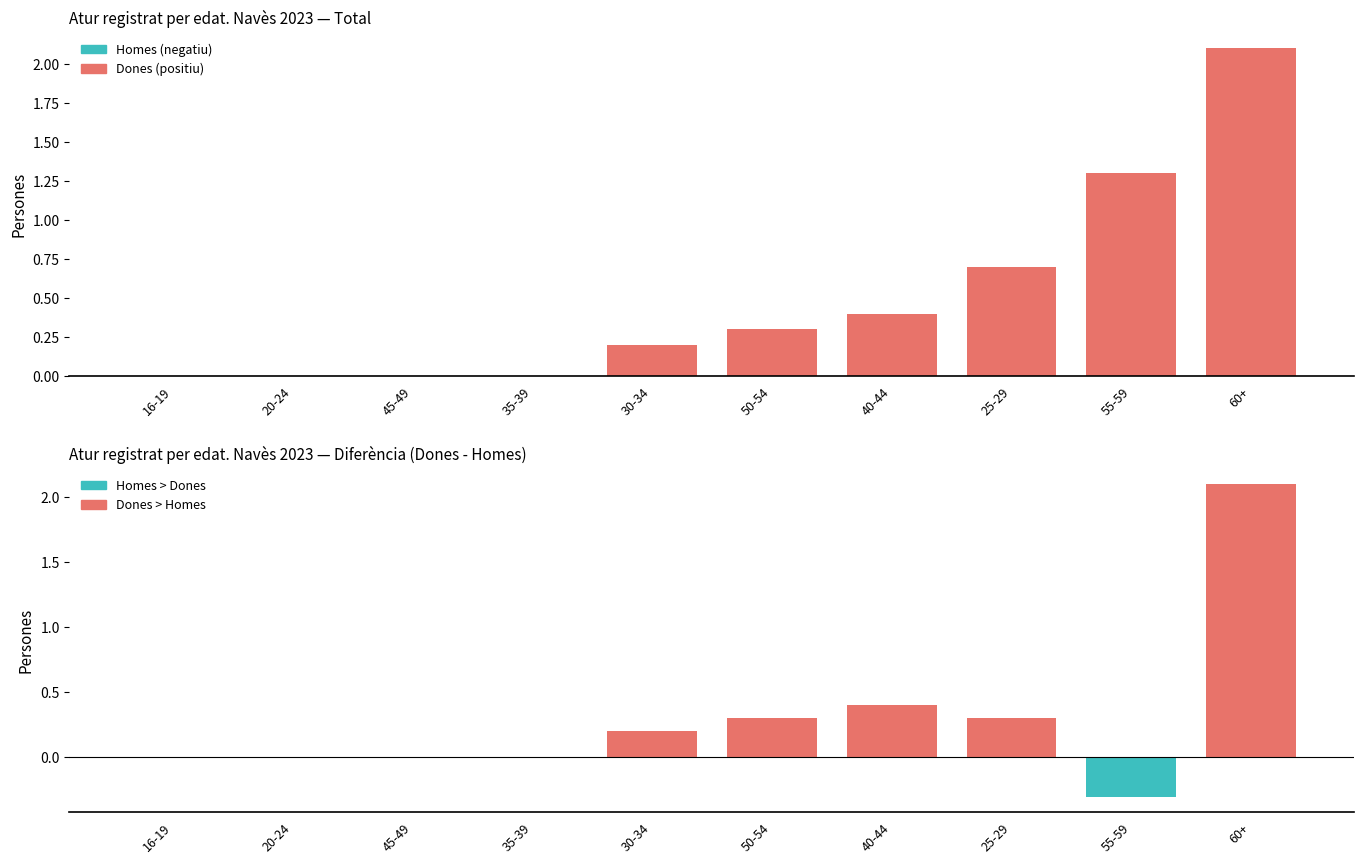

Count the number of data series in this chart.

2